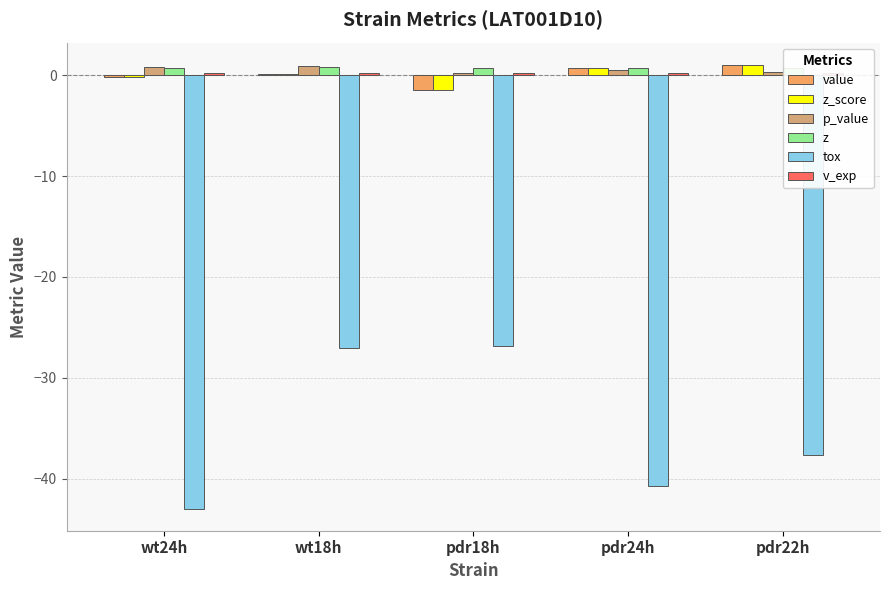

How many distinct data groups are displayed?

6